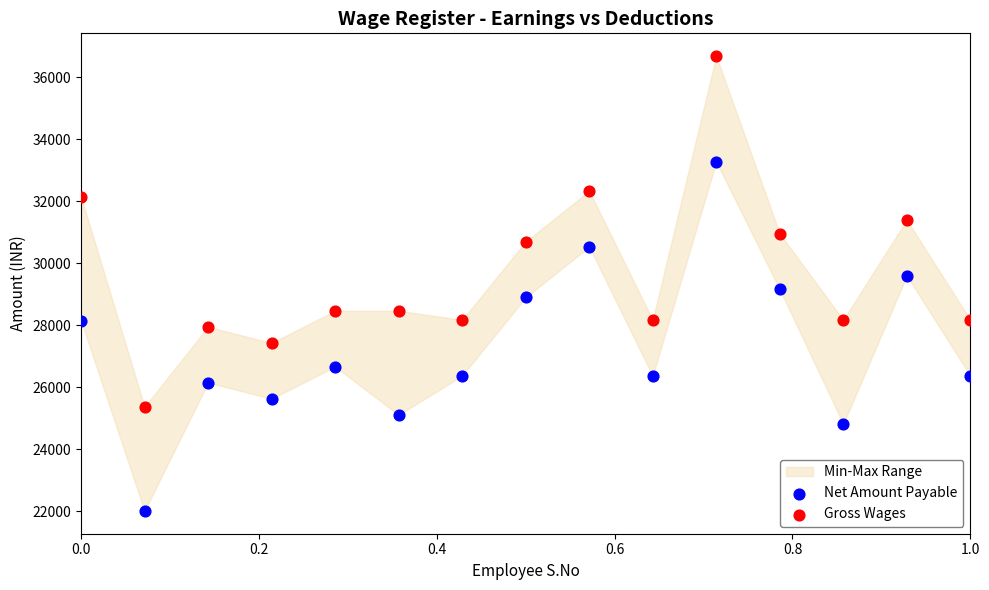

Which series has the largest Y range (max minus min)?

Gross Wages